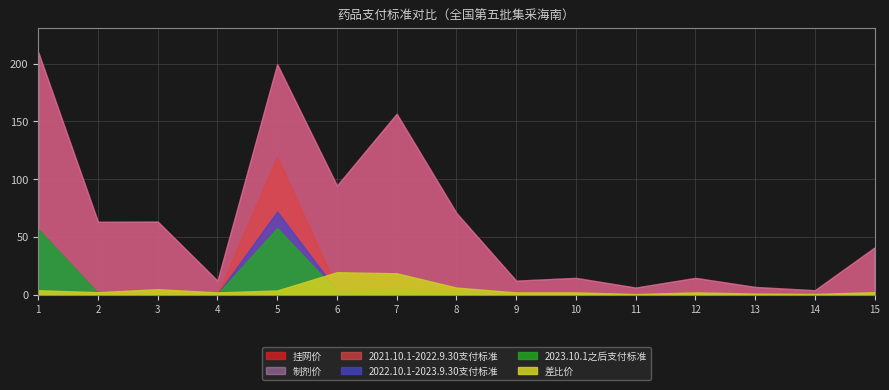

True or false: 挂网价 and 2021.10.1-2022.9.30支付标准 intersect in this chart.

False